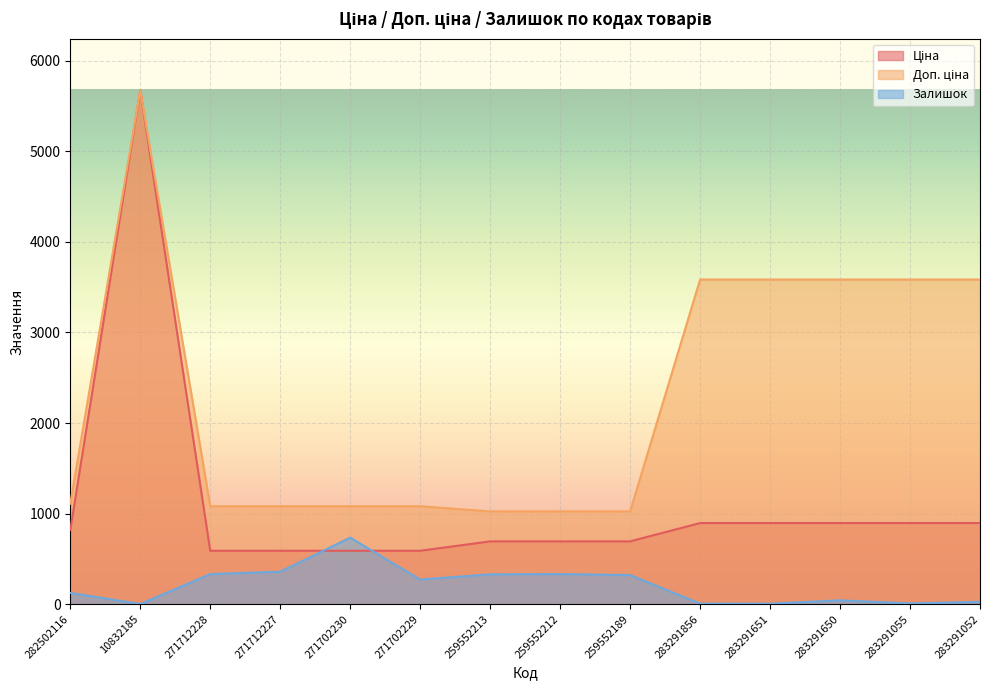

Is it true that Залишок equals 6.0 at 283291651?

True